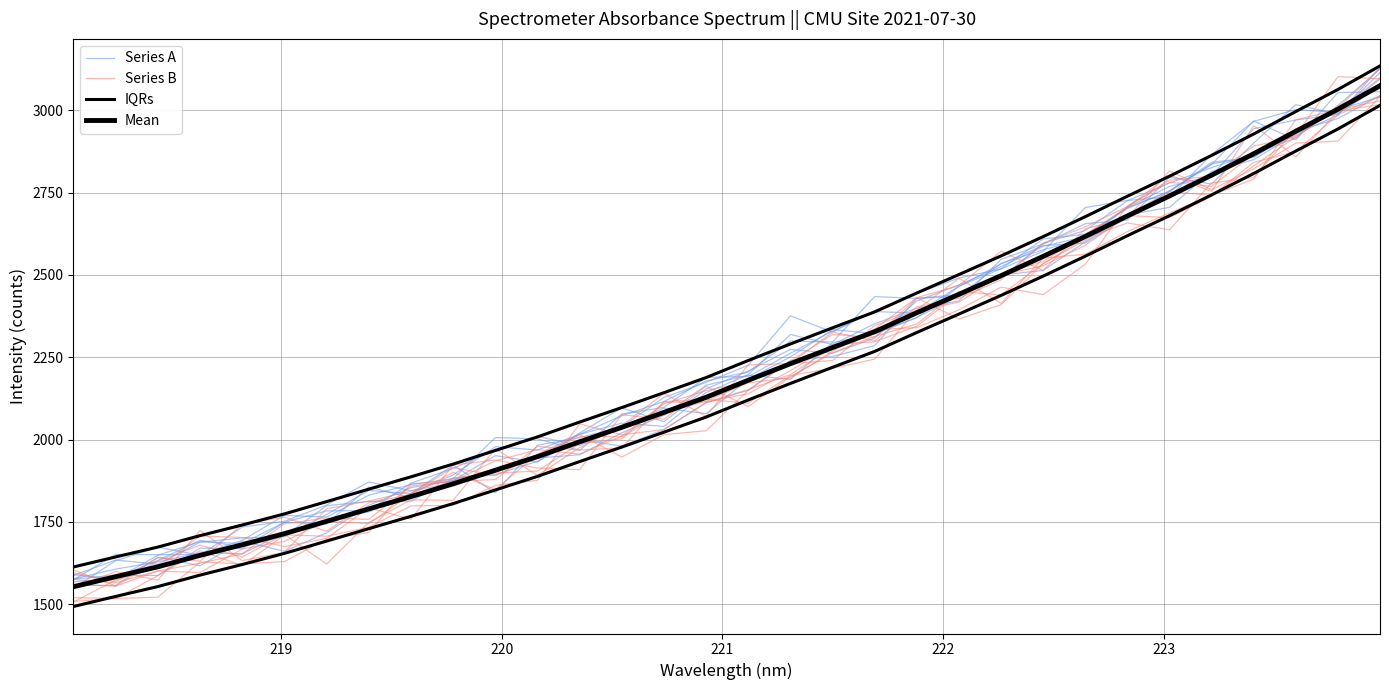

True or false: Series B and Mean cross at least once.

True